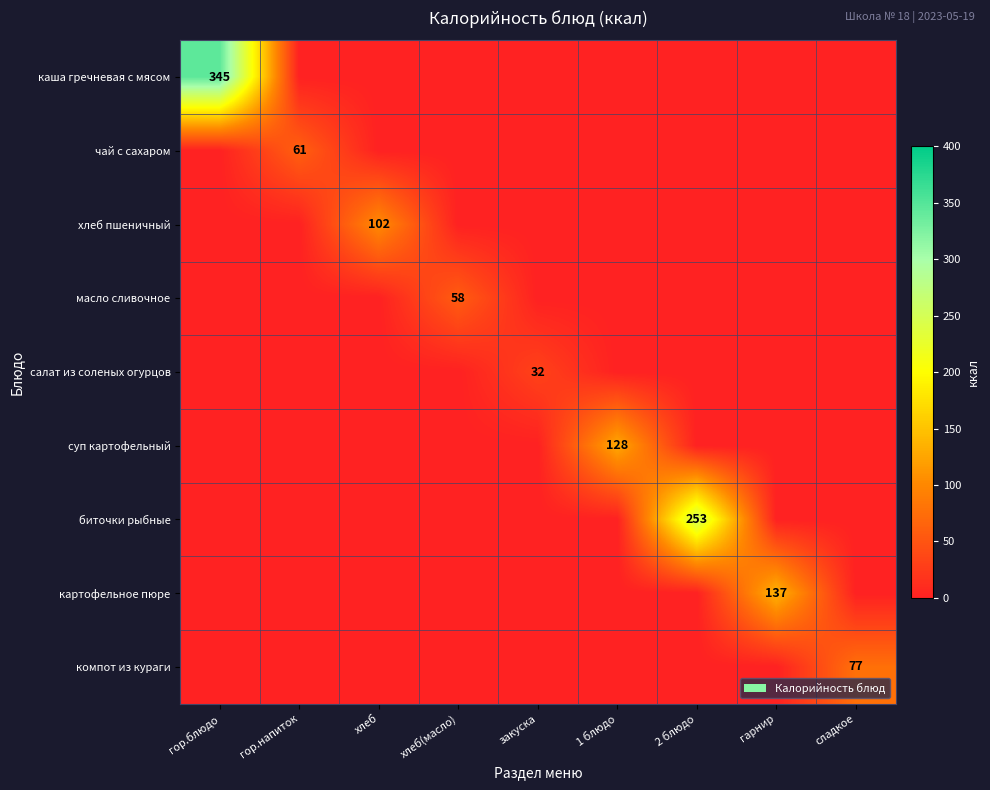

Which series changed the most between гор.блюдо and гор.напиток?

каша гречневая с мясом